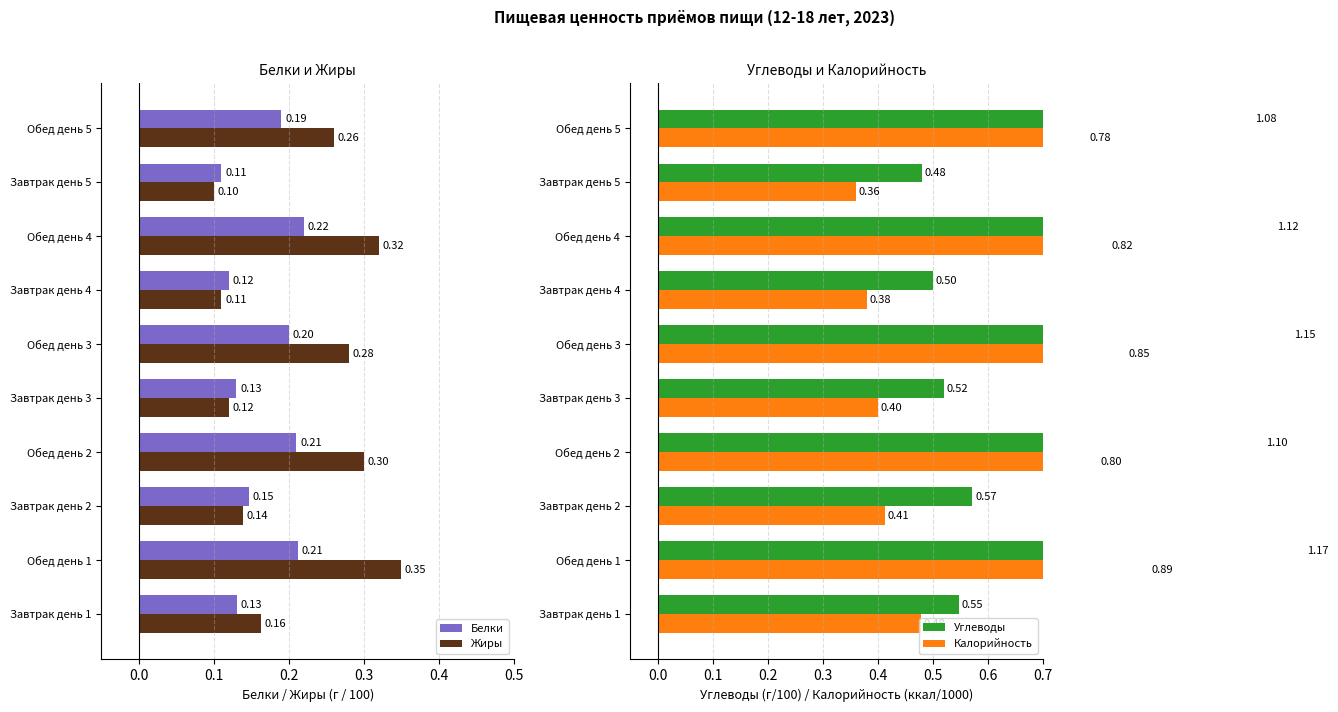

Does the chart contain any negative values?

No